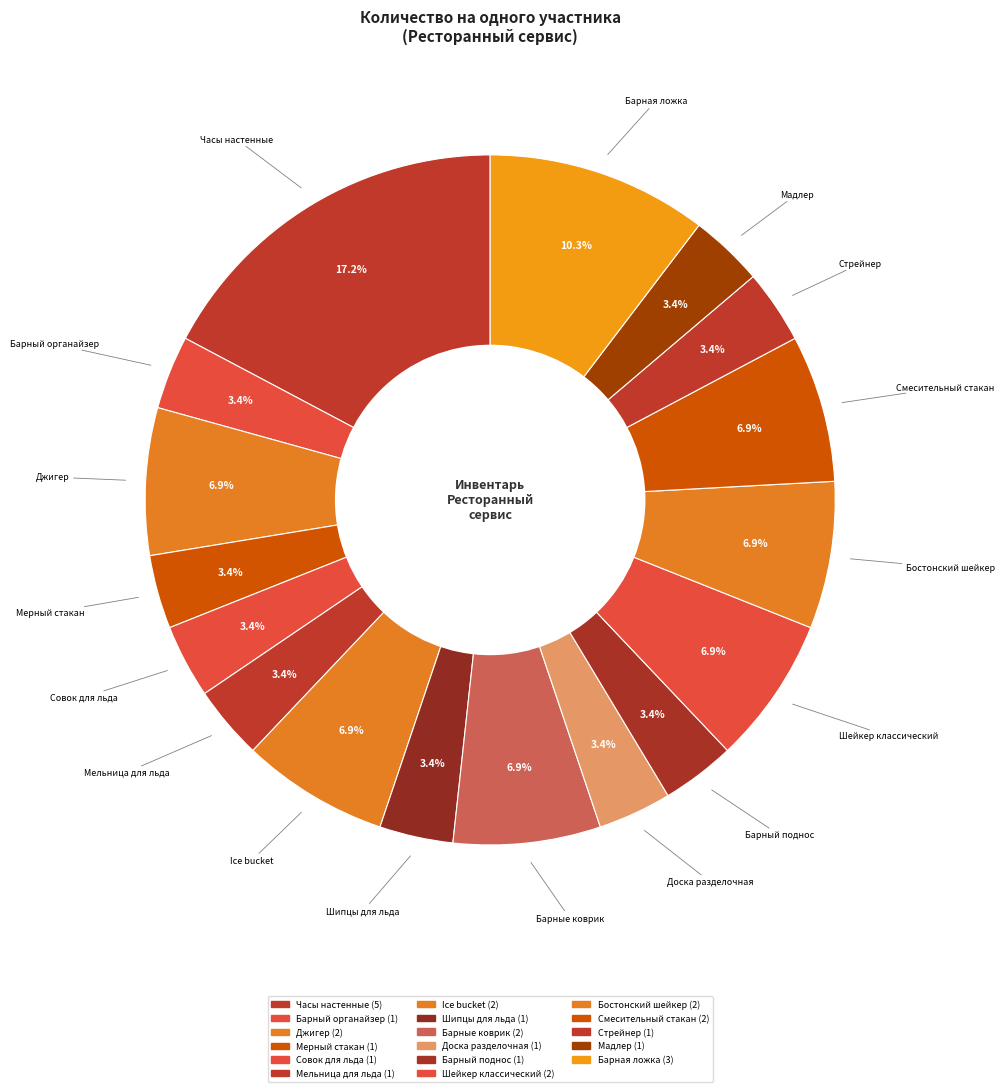

Which category has the smallest portion of the pie?

Барный органайзер